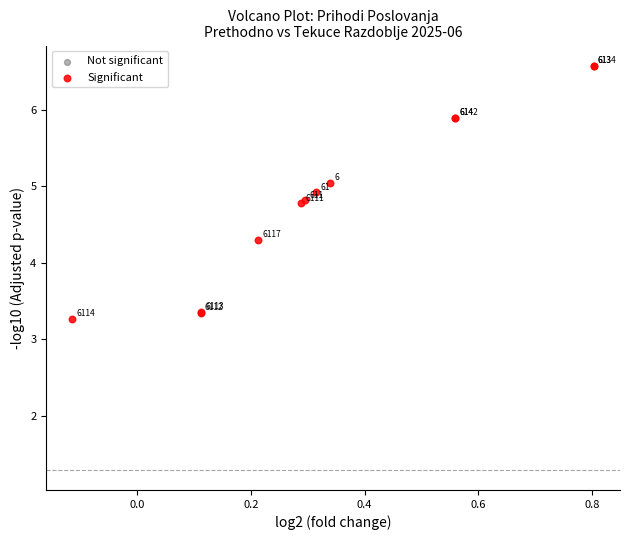

What Y value in the scatter plot is closest to 4?

4.3